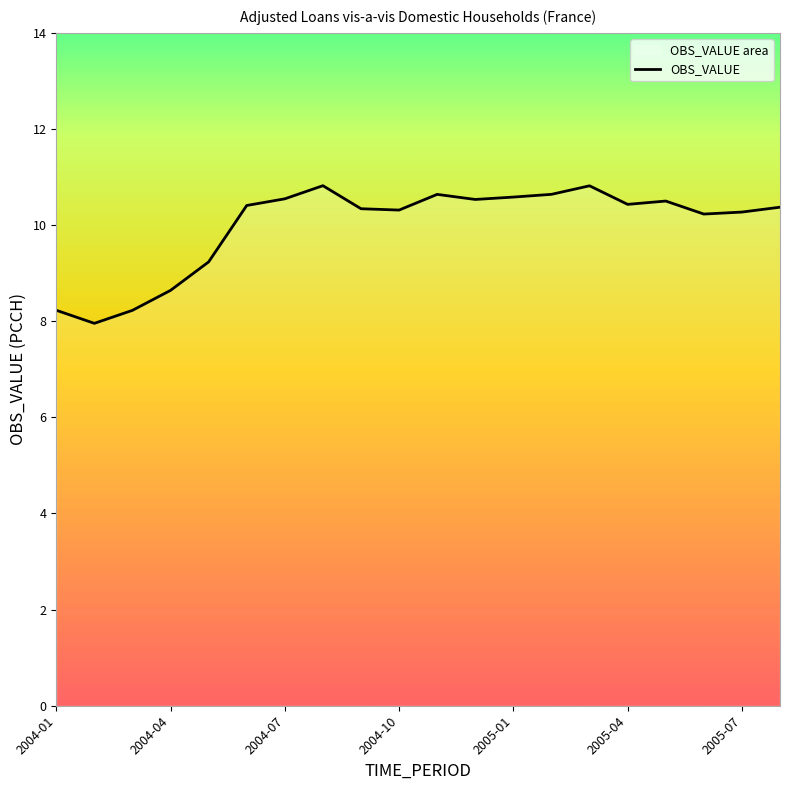

How many interior local valleys (lower than both neighbors) does the data have?

5